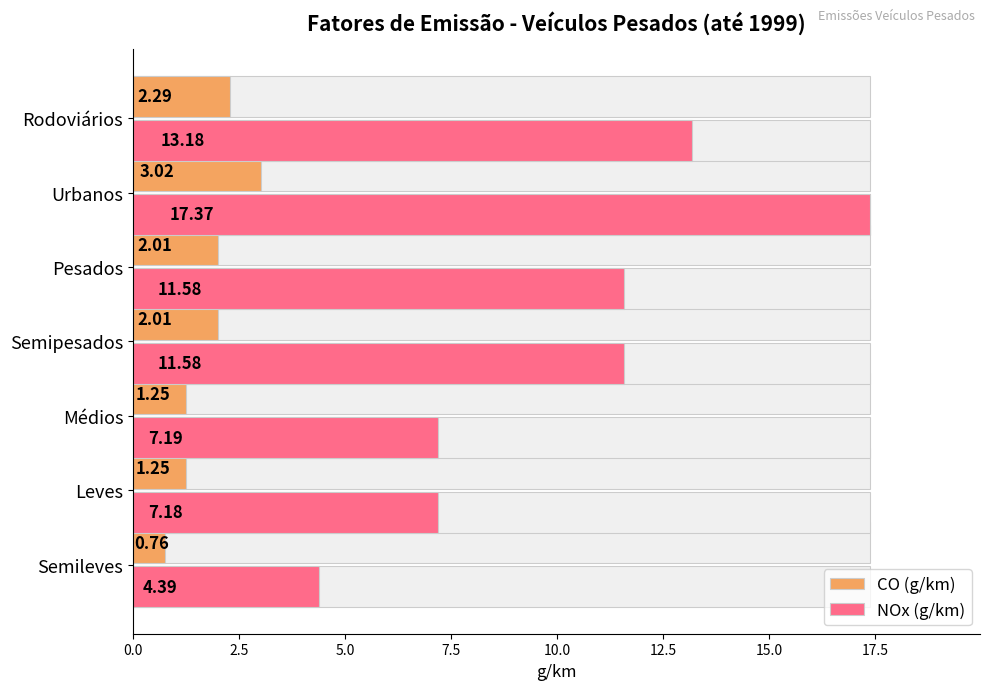

Which has a higher value, Semipesados or Urbanos?

Urbanos